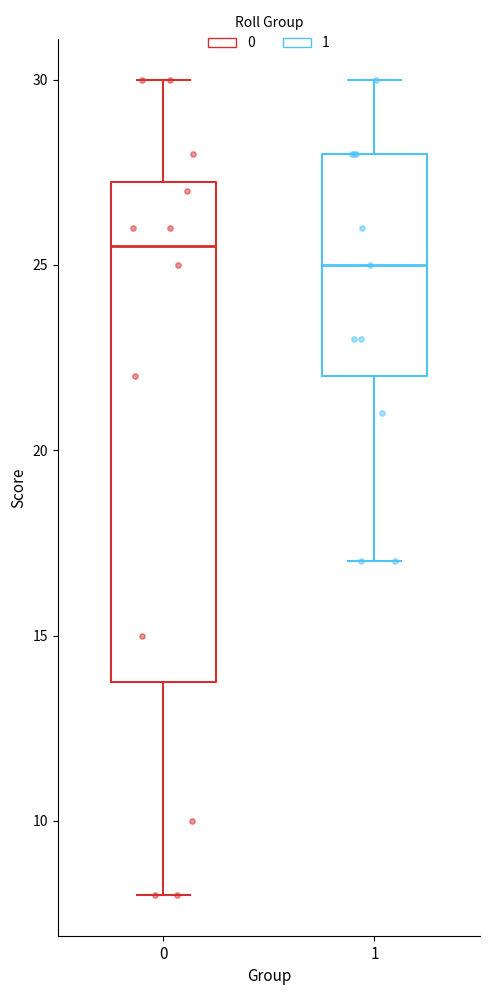

Reading left to right, transcribe this box plot: for each box, give where its median line is, the range the box spans, and where its two whiskers end, as read against the y-axis. The values are not printed on the chart, so give them approximately, as read against the axis.

0: median 25.5, box 14.0 to 27.5, whiskers 8.0 to 30.0
1: median 25.0, box 22.0 to 28.0, whiskers 17.0 to 30.0